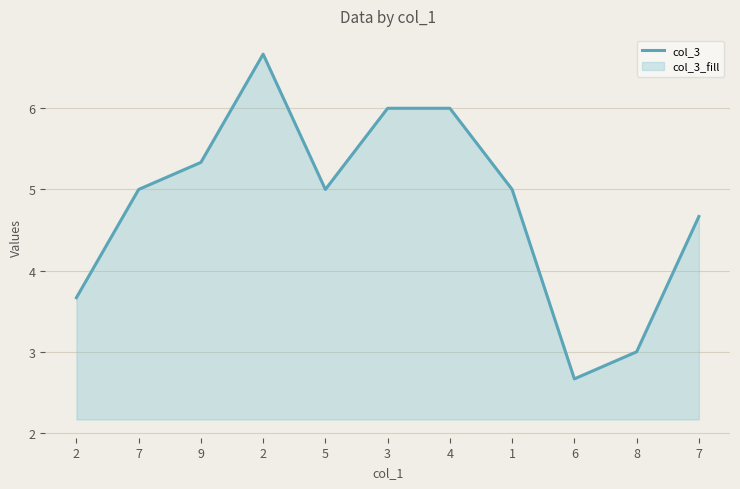

Rank the categories by value from highest to lowest.

2, 3, 4, 9, 7, 5, 1, 7, 2, 8, 6